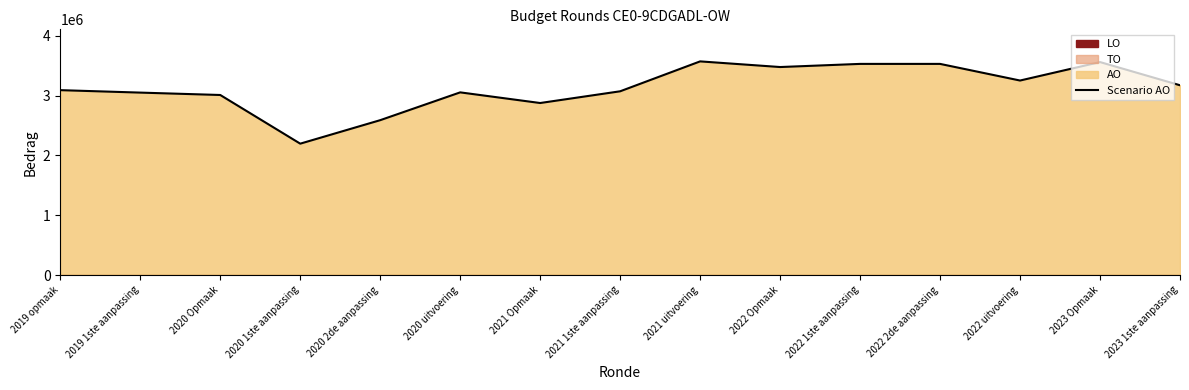

How many points are lower than both their immediate neighbors (excluding endpoints)?

4